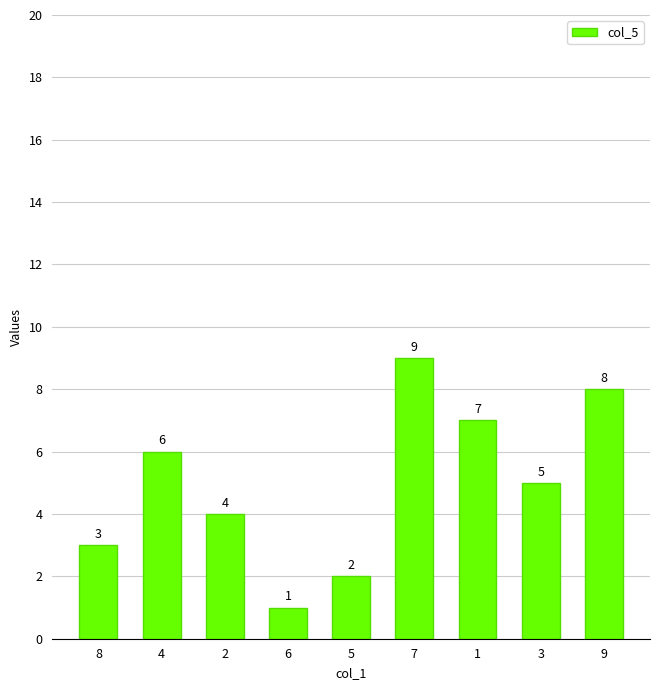

Rank the categories by value from highest to lowest.

7, 9, 1, 4, 3, 2, 8, 5, 6